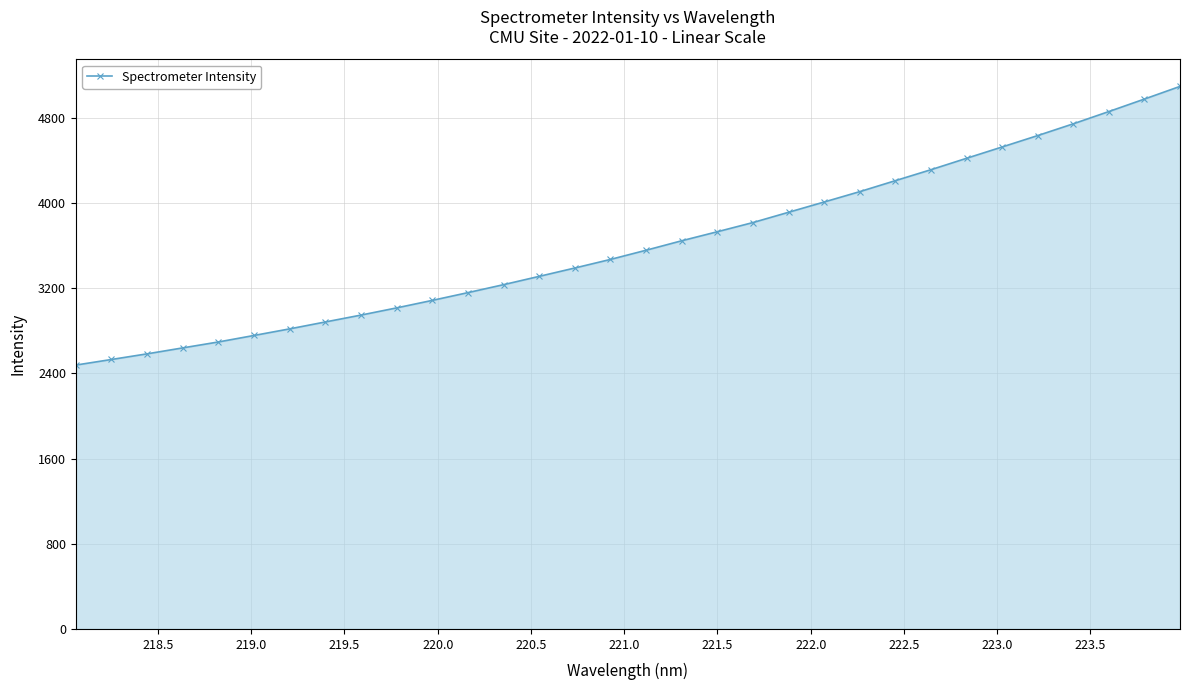

Reading left to right, what are all the values shown in this chart?

2477.9	2530.5	2583.4	2639.4	2695.0	2756.1	2818.0	2882.9	2947.4	3014.9	3085.5	3158.3	3233.1	3311.0	3389.6	3470.0	3556.3	3645.2	3729.9	3816.2	3912.6	4009.2	4106.5	4209.5	4312.4	4419.5	4525.9	4633.0	4743.5	4858.6	4975.9	5094.8